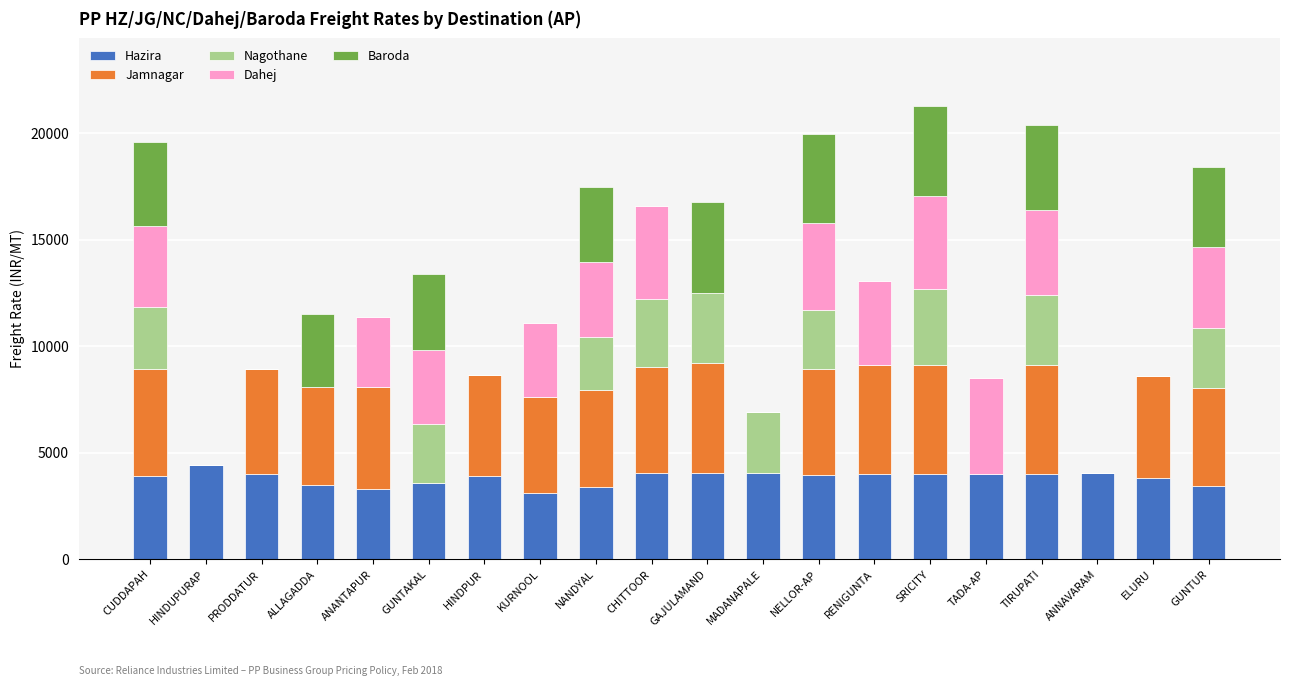

What is the total value across all series at RENIGUNTA?

13081